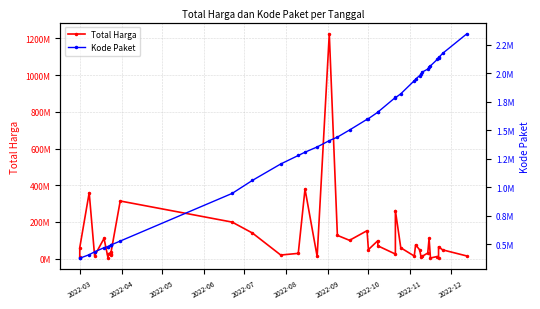

True or false: Kode Paket and Total Harga intersect in this chart.

False